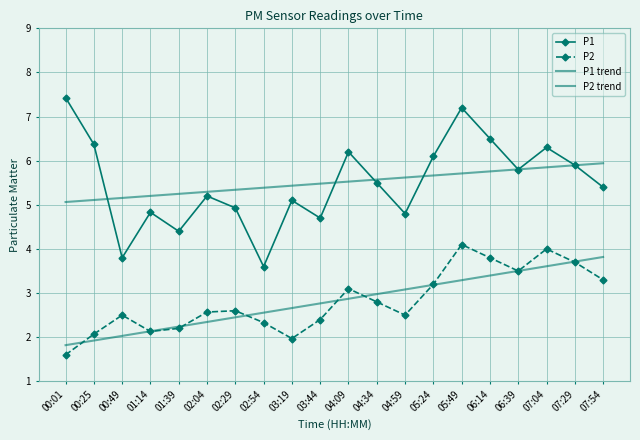

At which category does the chart reach its peak across all series?

00:01